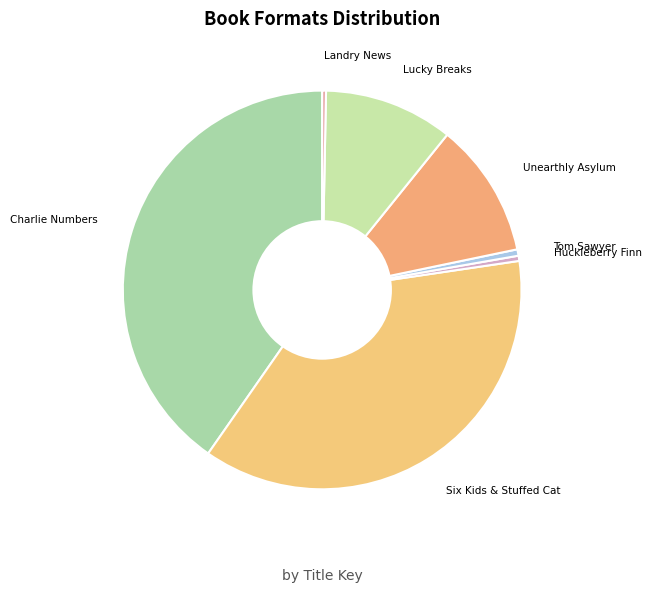

What is the largest slice in the pie chart?

Charlie Numbers